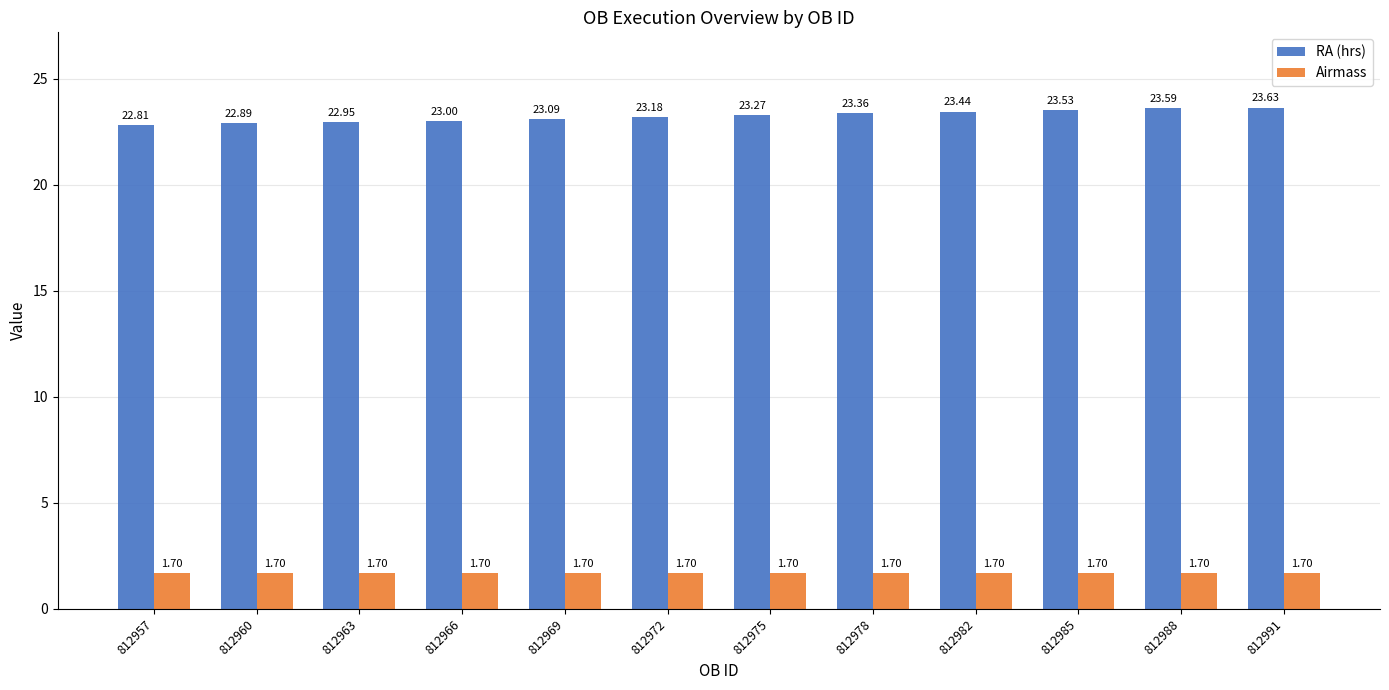

The RA (hrs) series shows 6.5 at 812960. True or false?

False